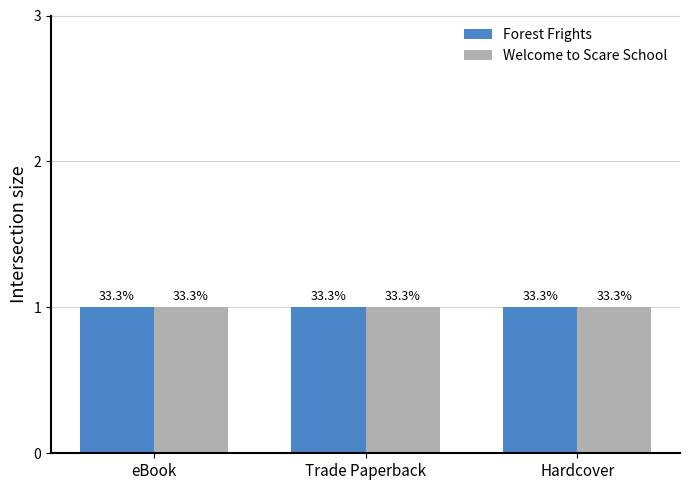

What is the ratio of the value at eBook to the value at Hardcover?

1.0